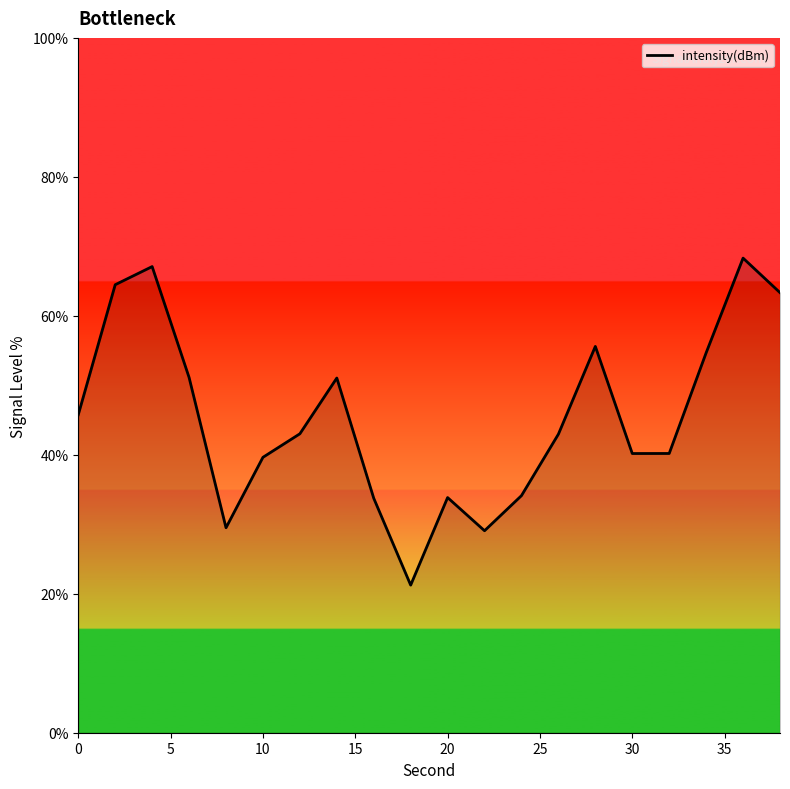

What is the difference between the maximum and minimum values?

47.1